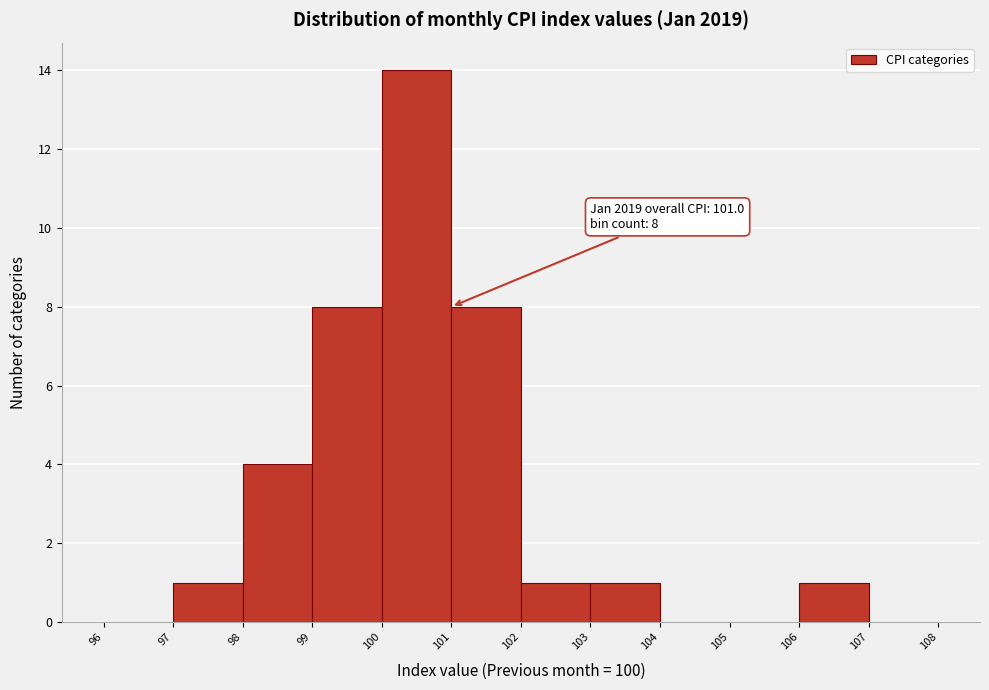

Which range on the x-axis has the tallest bar?

100 to 101